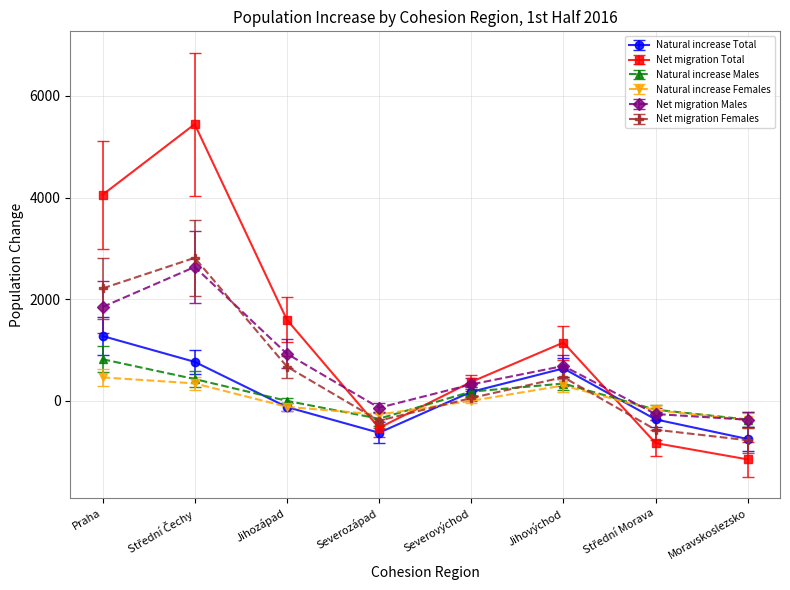

What is the sum of the Natural increase Males values at Jihovýchod and Severozápad?

-21